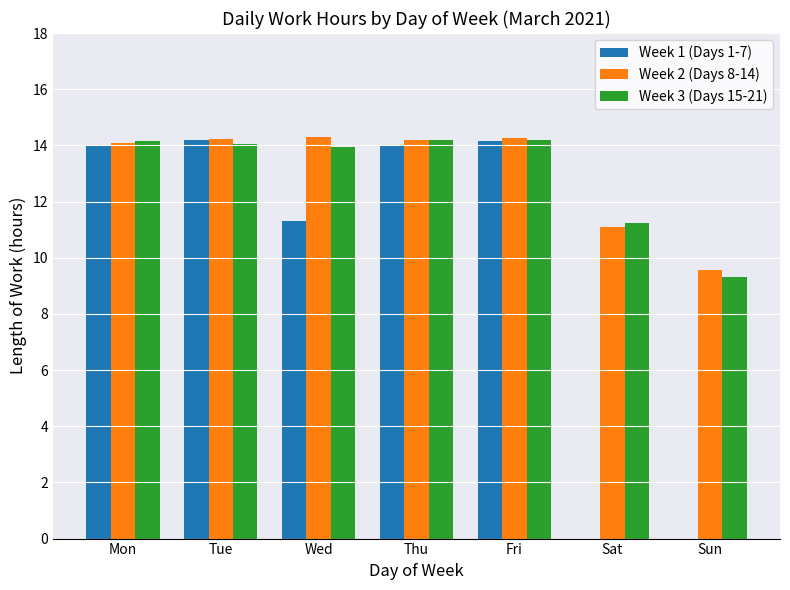

Is it true that Week 1 (Days 1-7) equals 8.2 at Sun?

False